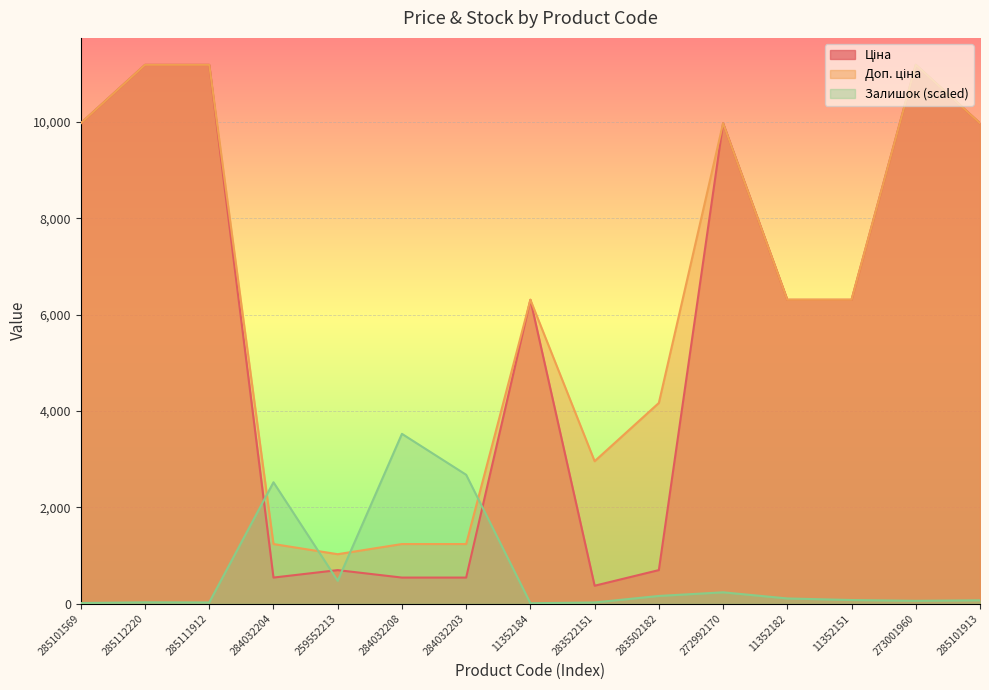

Which series has the largest total across all categories?

Доп. ціна